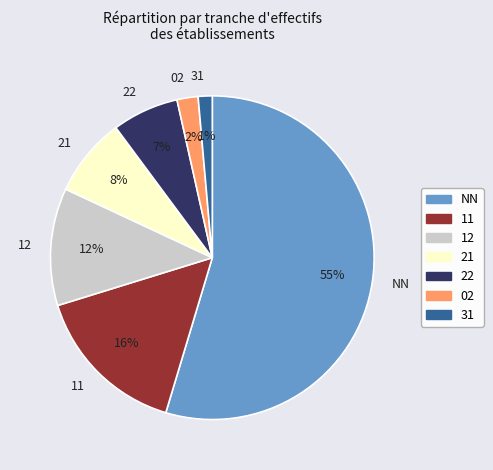

To the nearest percent, what portion does 31 represent?

1%